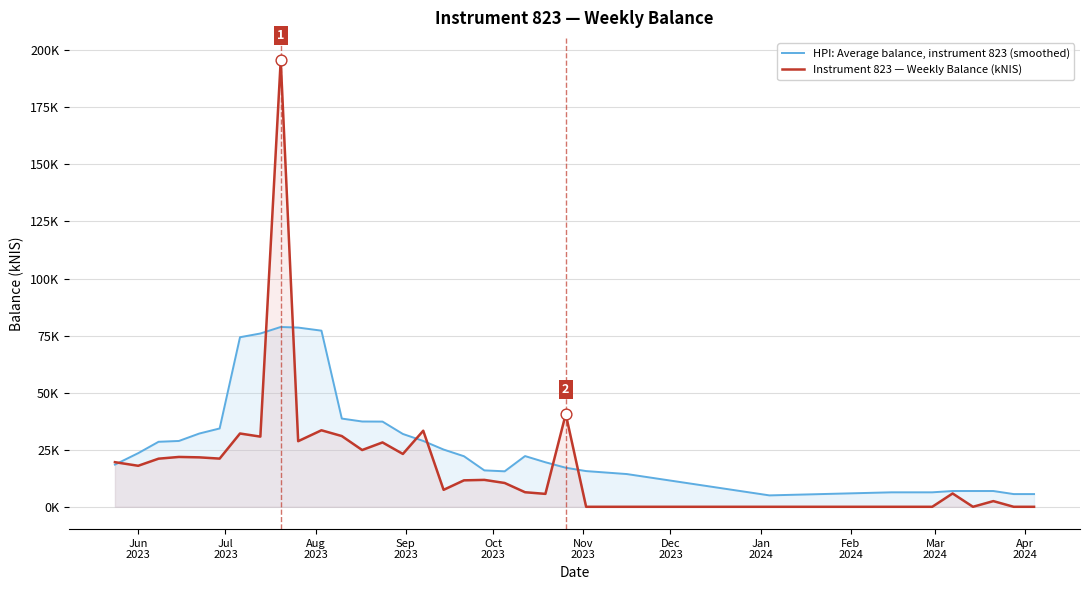

What are all the series names shown in the legend?

HPI: Average balance, instrument 823 (smoothed), Instrument 823 — Weekly Balance (kNIS)